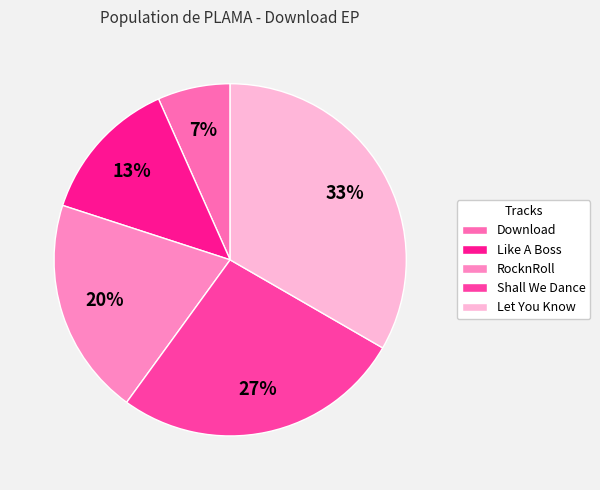

What percentage is the Let You Know slice, to the nearest percent?

33%